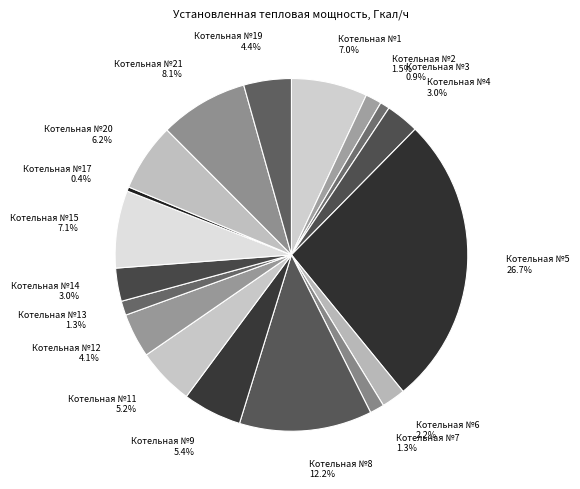

Do Котельная №13 1.3% and Котельная №1 7.0% together represent more than half of the pie?

No